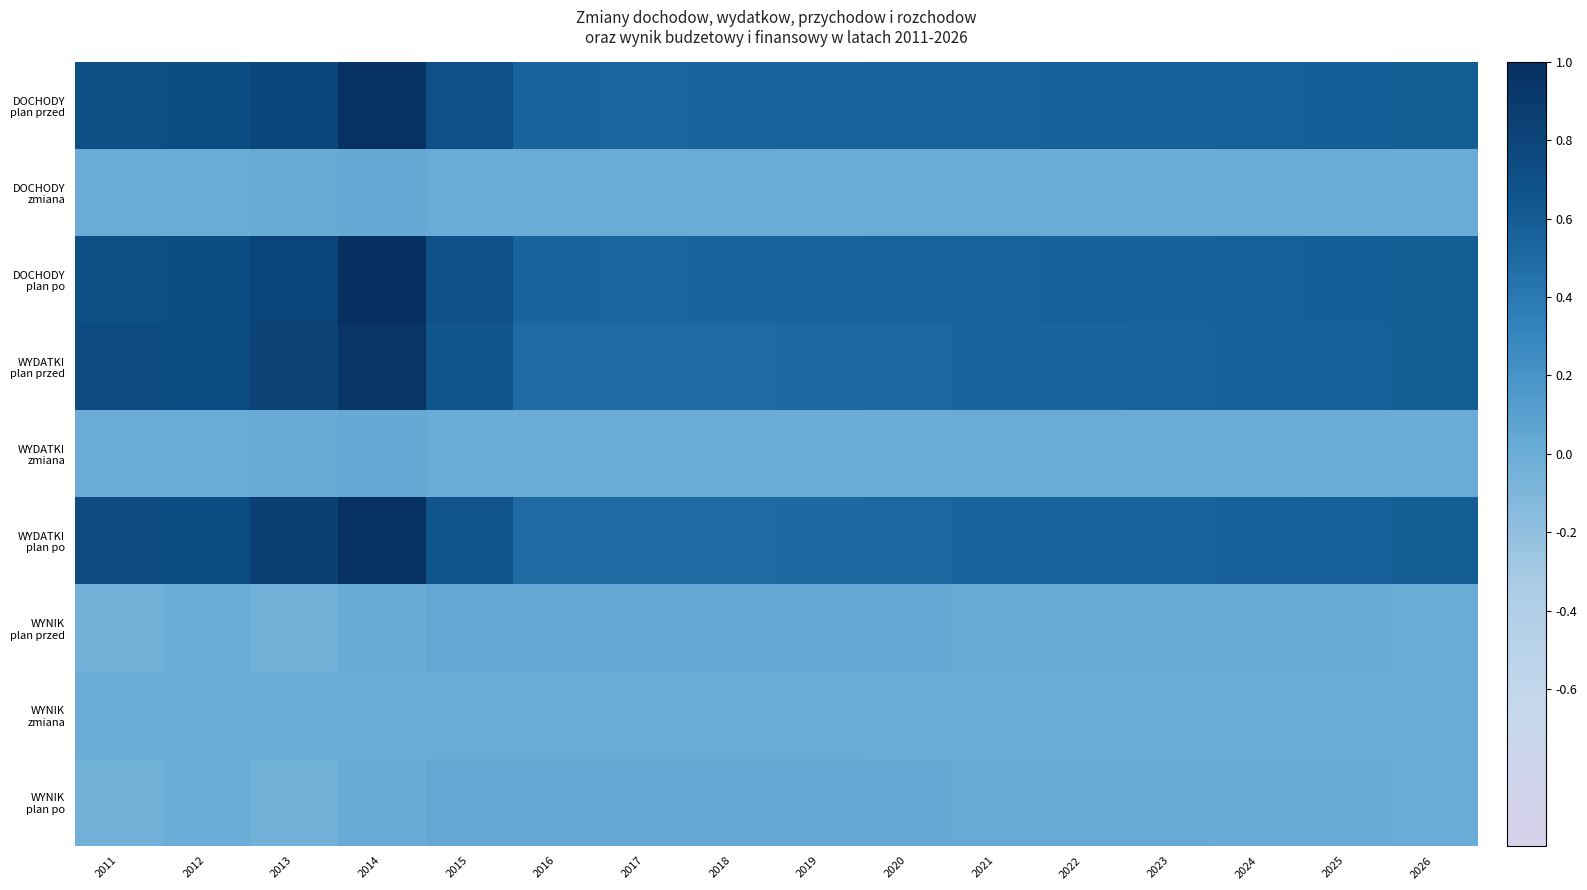

At which category is the sum across all series the highest?

2014